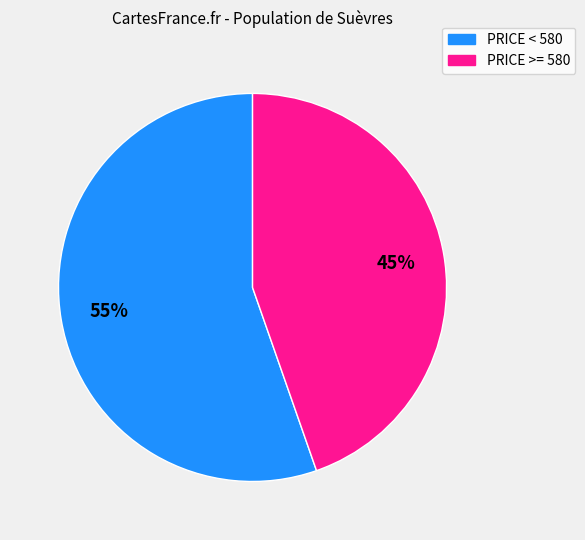

True or false: PRICE < 580 accounts for 45% of the total.

False